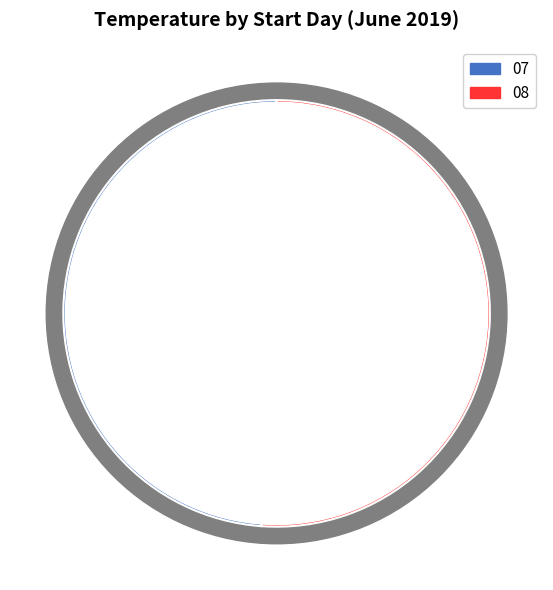

What is the change in value from 07 to 08?

+0.8